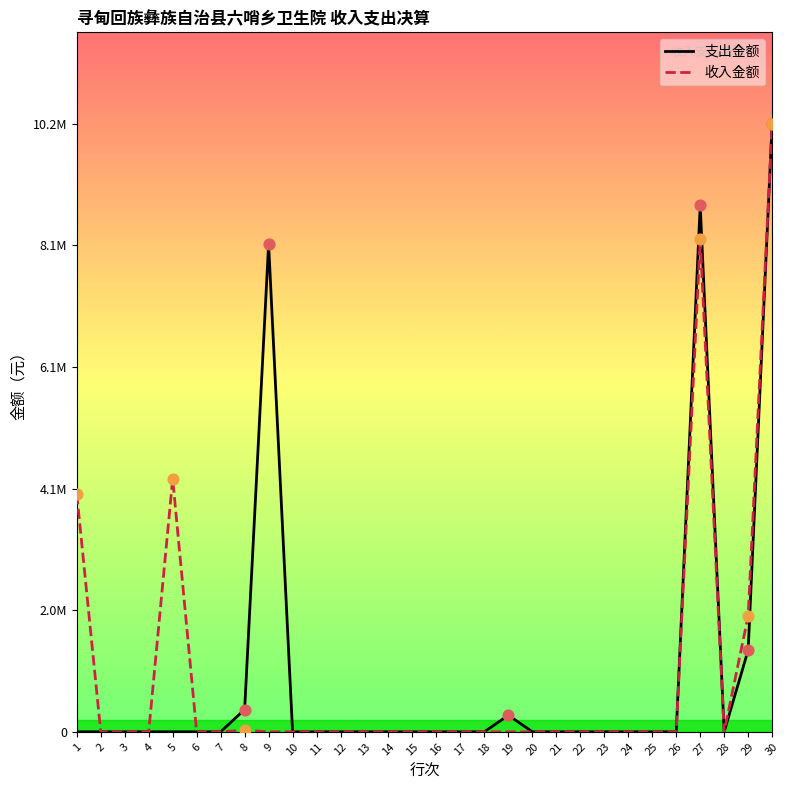

At which category is the sum across all series the highest?

30